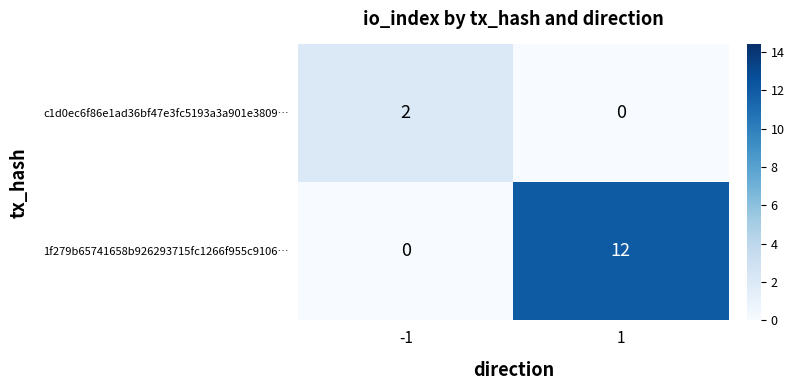

What is the approximate value of 1f279b65741658b926293715fc1266f955c9106… at 1?

12